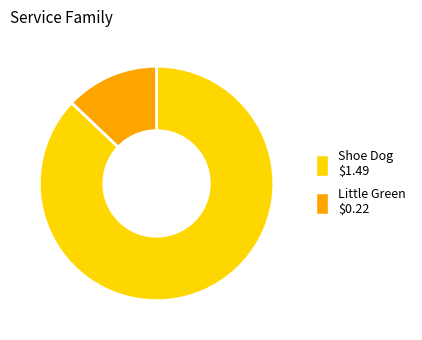

Rank the categories by value from highest to lowest.

Shoe Dog $1.49, Little Green $0.22